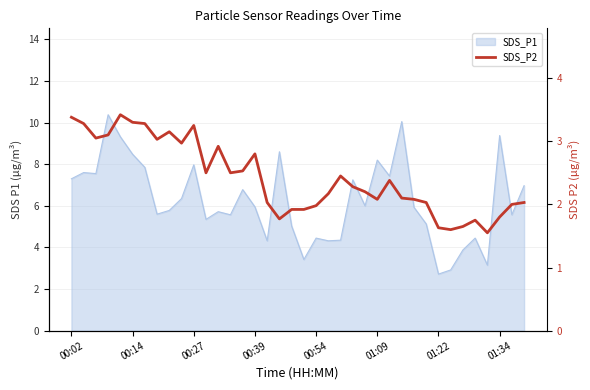

Which has a higher value, 00:27 or 13?

00:27